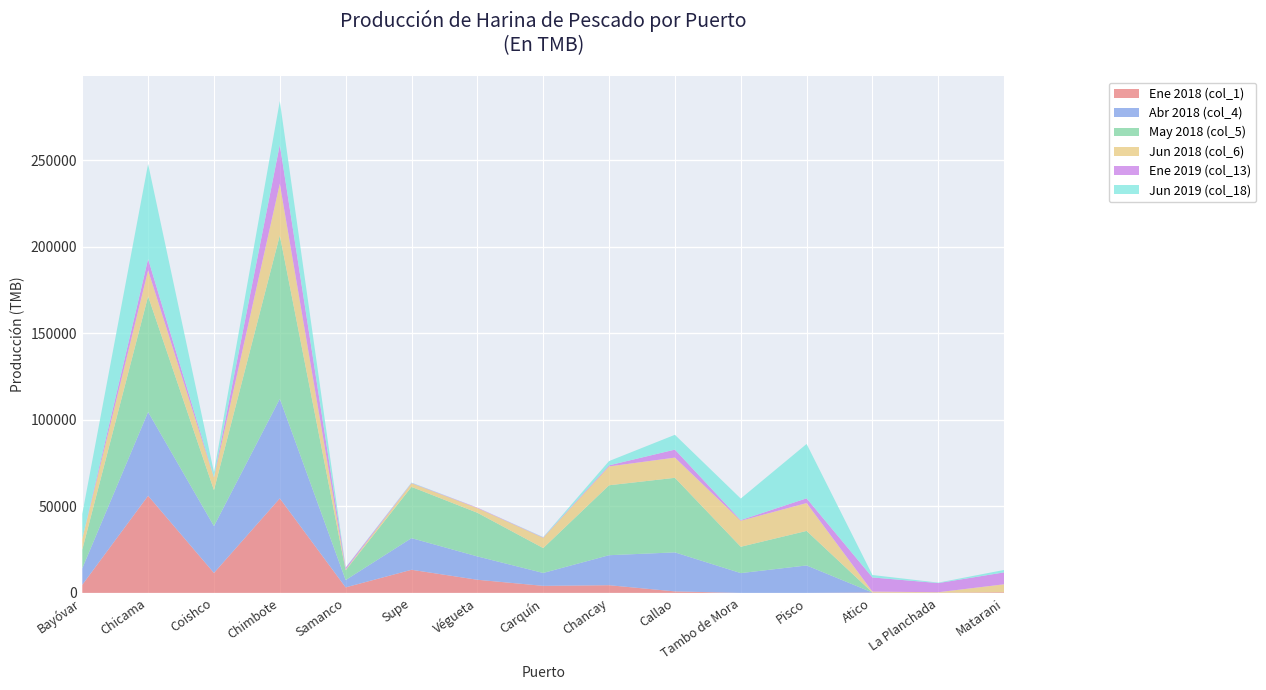

Reading left to right, what are all the values shown in this chart?

Ene 2018 (col_1): 4662.9	56096.1	11522.8	54591.6	3186.2	13348.4	7583.7	4065.3	4440.5	861.6	0.0	0.0	206.1	95.0	369.6
Abr 2018 (col_4): 9515.4	48381.5	27039.9	57493.7	4214.0	18271.3	13476.5	7435.8	17316.0	22533.7	11419.8	15835.7	0.0	0.0	0.0
May 2018 (col_5): 10718.5	66822.6	20760.0	94387.4	5646.4	29610.1	25216.3	14377.7	40401.4	43066.3	15216.0	19950.2	0.0	0.0	0.0
Jun 2018 (col_6): 6224.4	15000.4	7226.9	29887.6	431.2	2053.3	2718.8	5920.8	10884.7	11672.1	15014.8	16101.3	534.2	287.0	4602.5
Ene 2019 (col_13): 0.0	6556.7	282.3	22482.2	1026.0	212.2	254.8	234.7	631.4	4622.6	412.3	2726.9	8174.0	5278.0	6880.8
Jun 2019 (col_18): 14434.8	54886.8	2870.8	25254.8	185.4	233.3	0.0	198.2	2459.1	8545.6	12416.4	31407.8	1403.9	268.7	1392.2